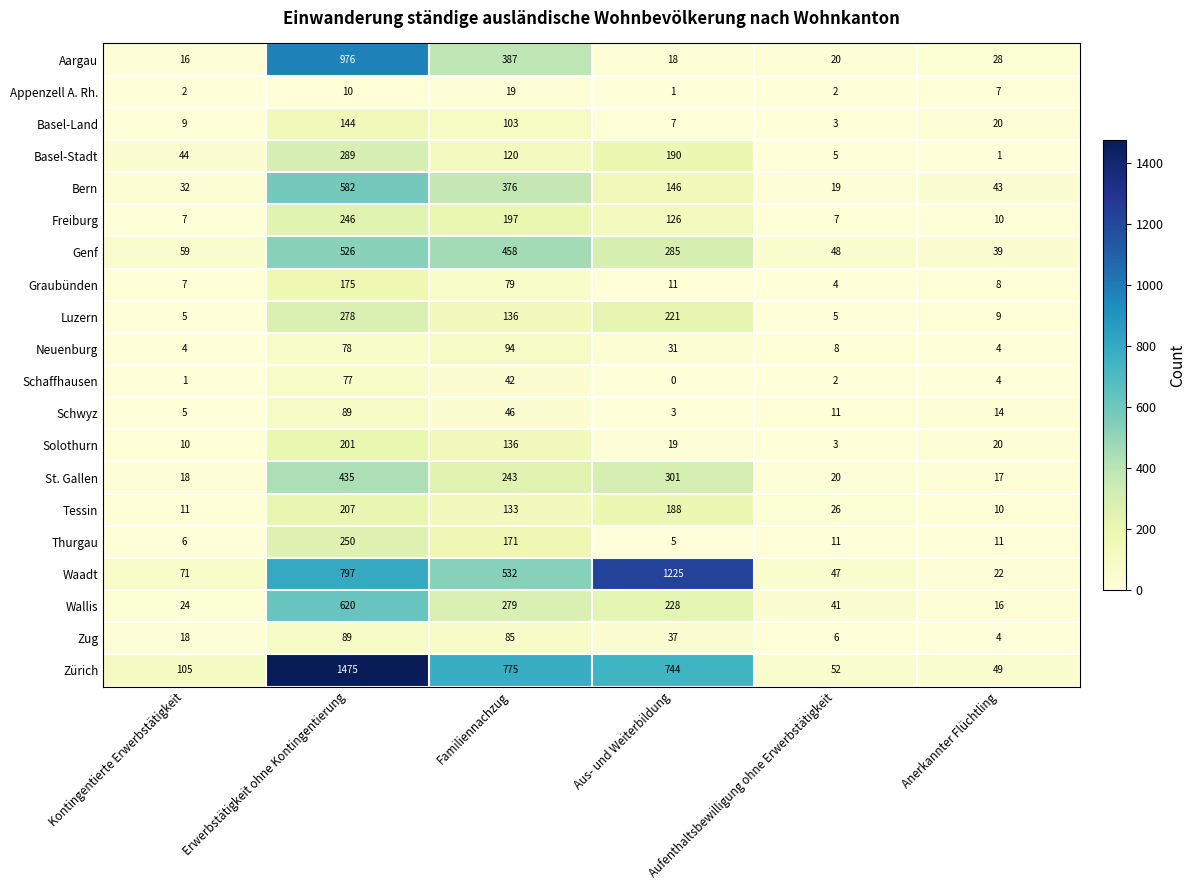

Where does the Zürich series first go above 744?

Erwerbstätigkeit ohne Kontingentierung